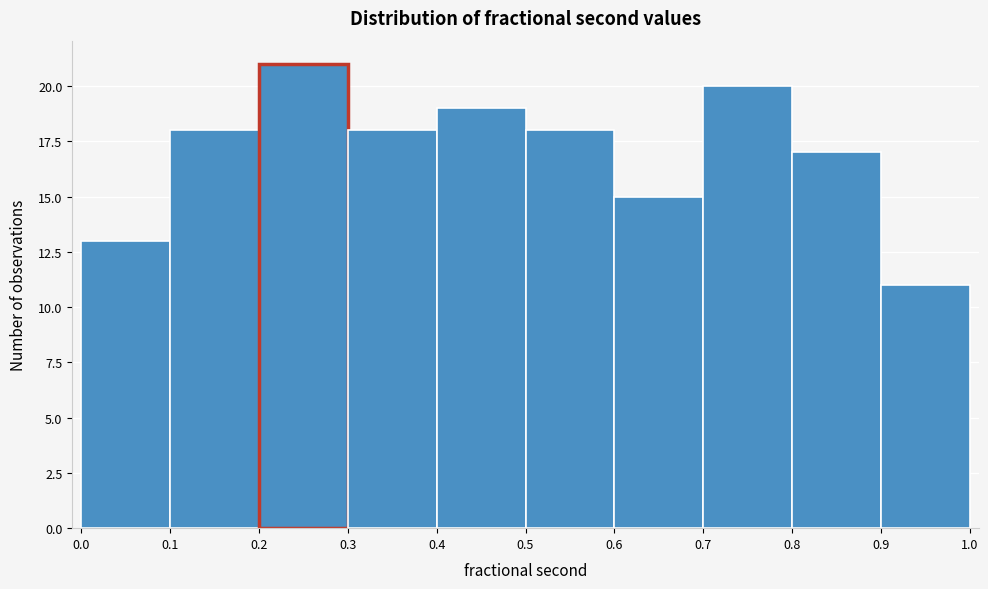

What is the height of the bar covering 0.8 to 0.9 on the x-axis? The values are not printed on the chart, so give them approximately, as read against the axis.

17